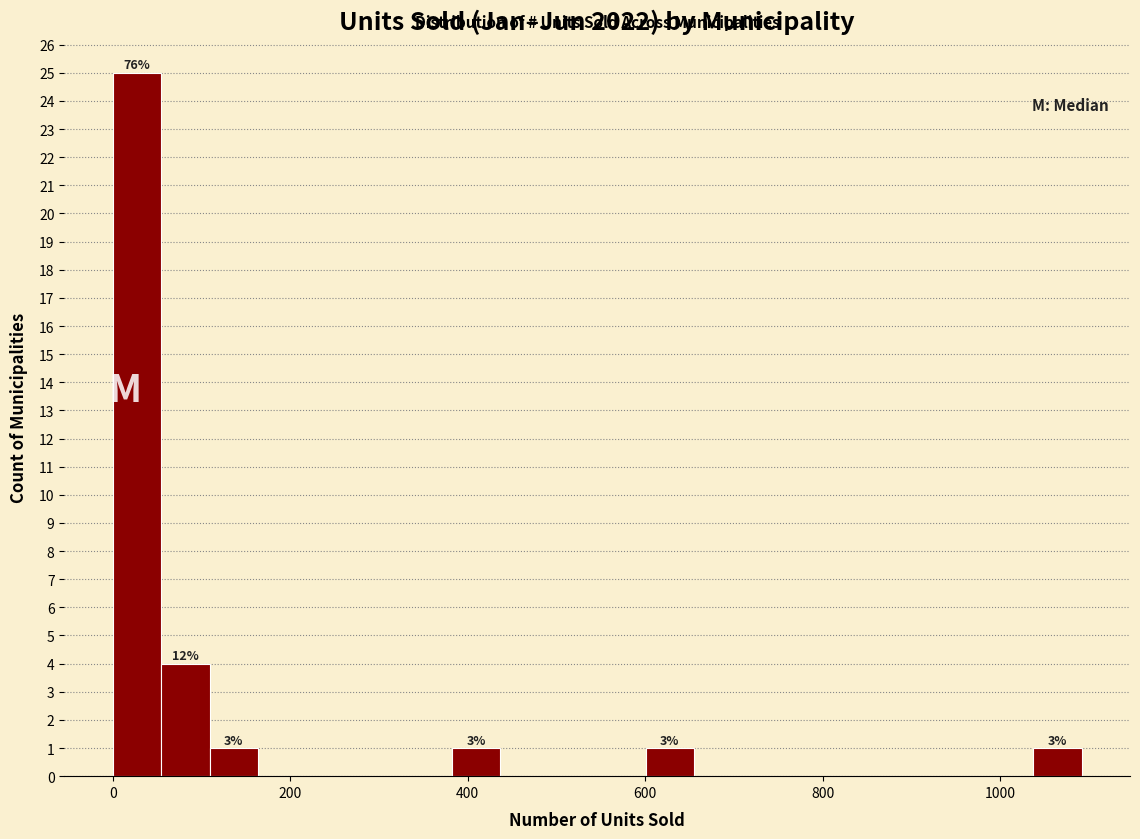

Around what value on the x-axis is the tallest bar? Give the approximate position of its centre, as read against the axis.

20